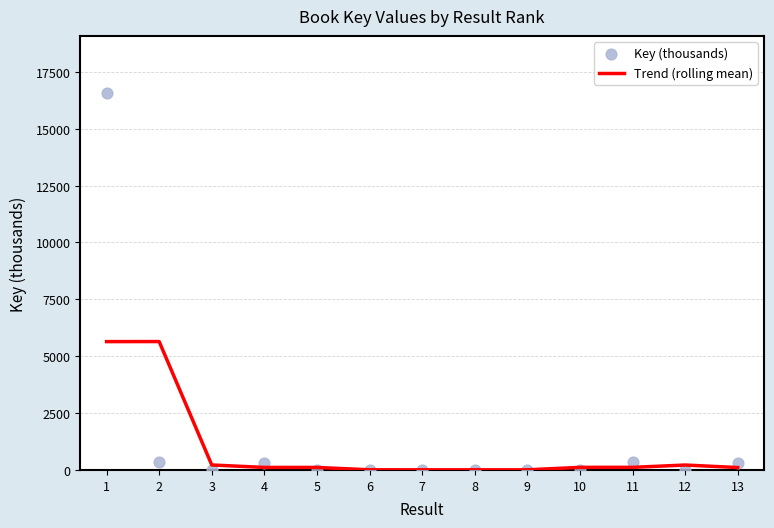

Which series contains the lowest Y value?

Key (thousands)